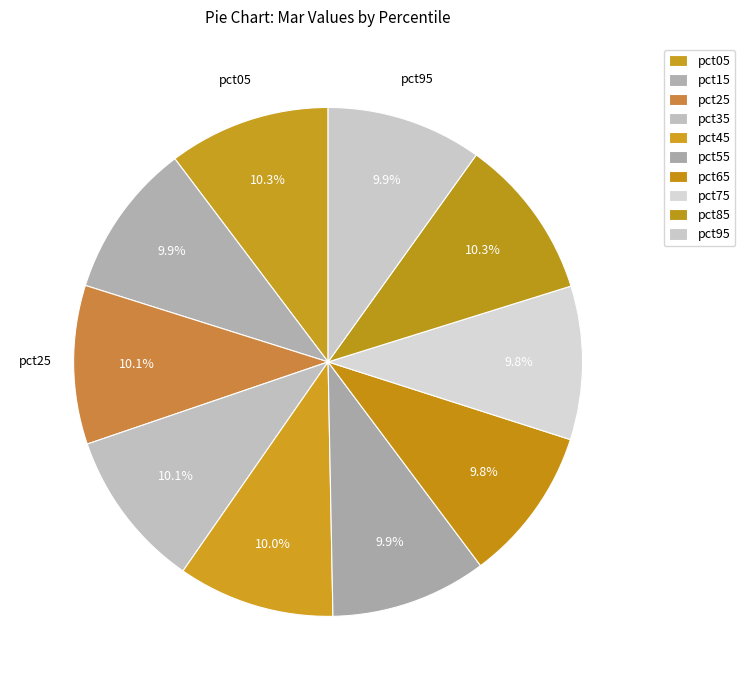

Count the number of slices in the pie.

10